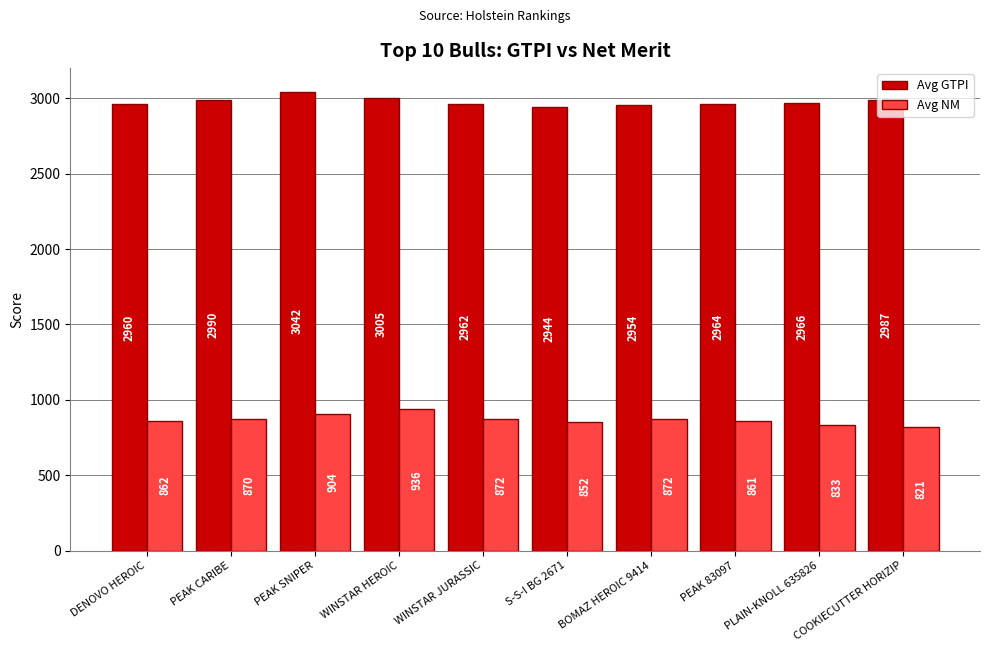

What are all the series names shown in the legend?

Avg GTPI, Avg NM